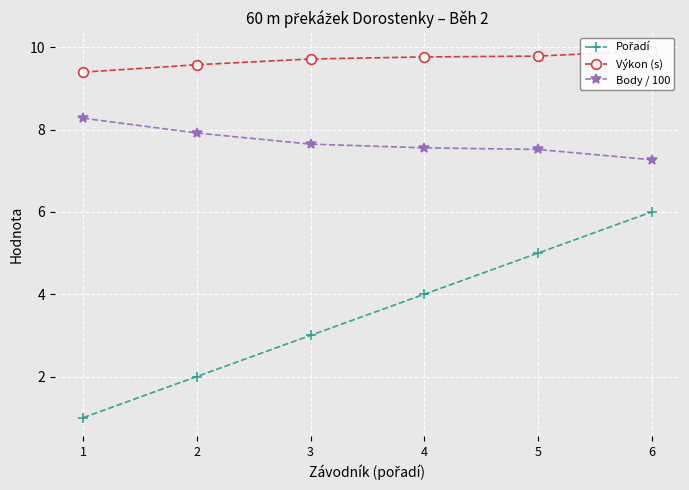

Reading right to left, transcribe all the data shown in this chart.

Pořadí: 6.0	5.0	4.0	3.0	2.0	1.0
Výkon (s): 9.9	9.8	9.8	9.7	9.6	9.4
Body / 100: 7.3	7.5	7.6	7.7	7.9	8.3